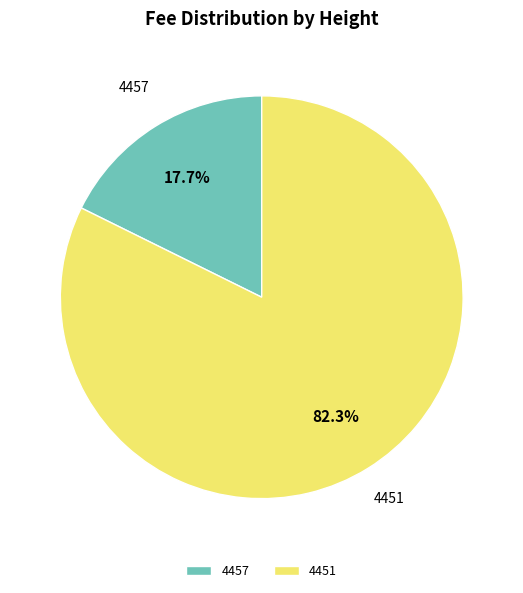

Rank the categories by value from highest to lowest.

4451, 4457